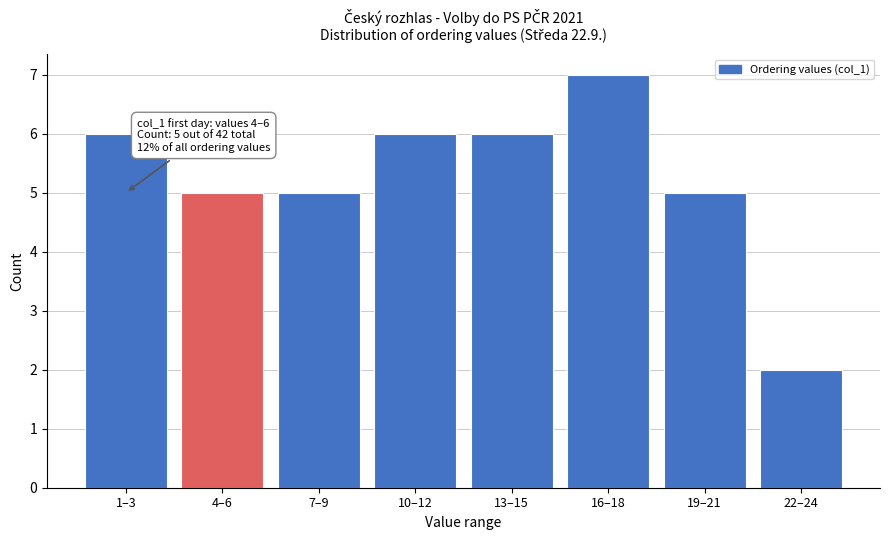

Reading left to right, what are all the values shown in this chart?

1–3=6	4–6=5	7–9=5	10–12=6	13–15=6	16–18=7	19–21=5	22–24=2